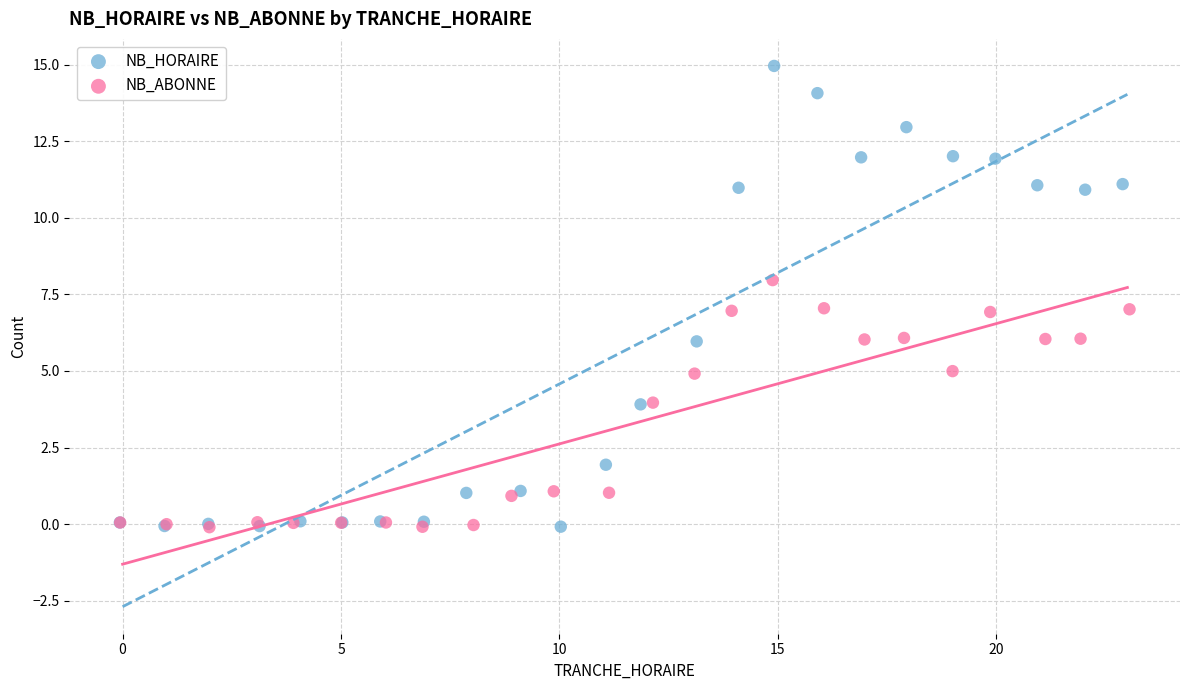

Which series has the largest Y range (max minus min)?

NB_HORAIRE